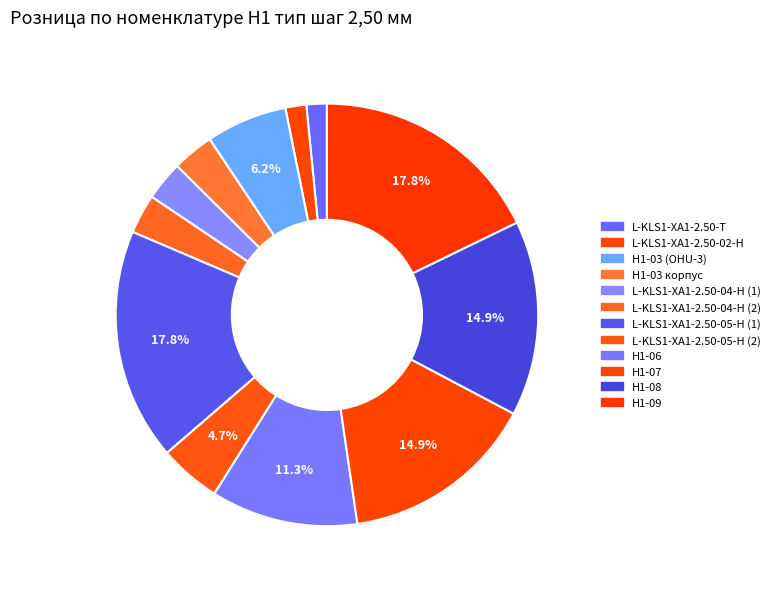

How many slices are in this pie chart?

12